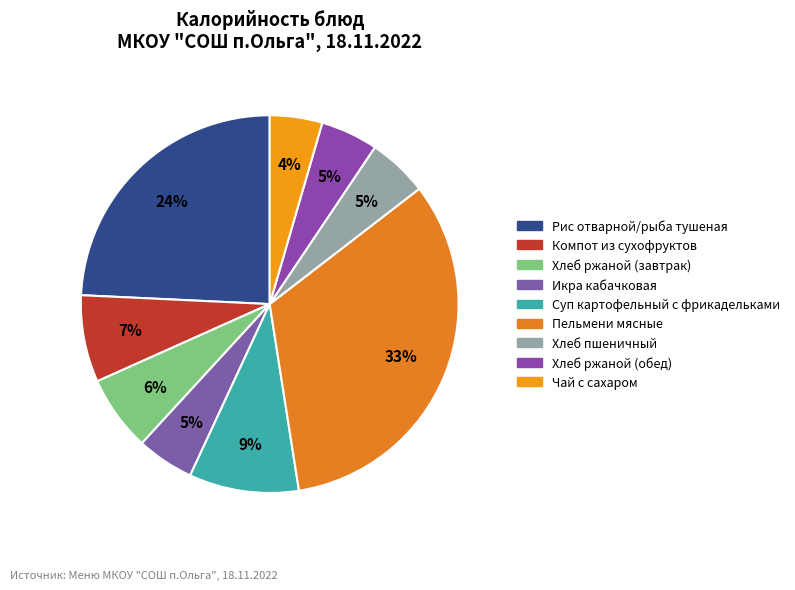

True or false: Чай с сахаром accounts for 14% of the total.

False